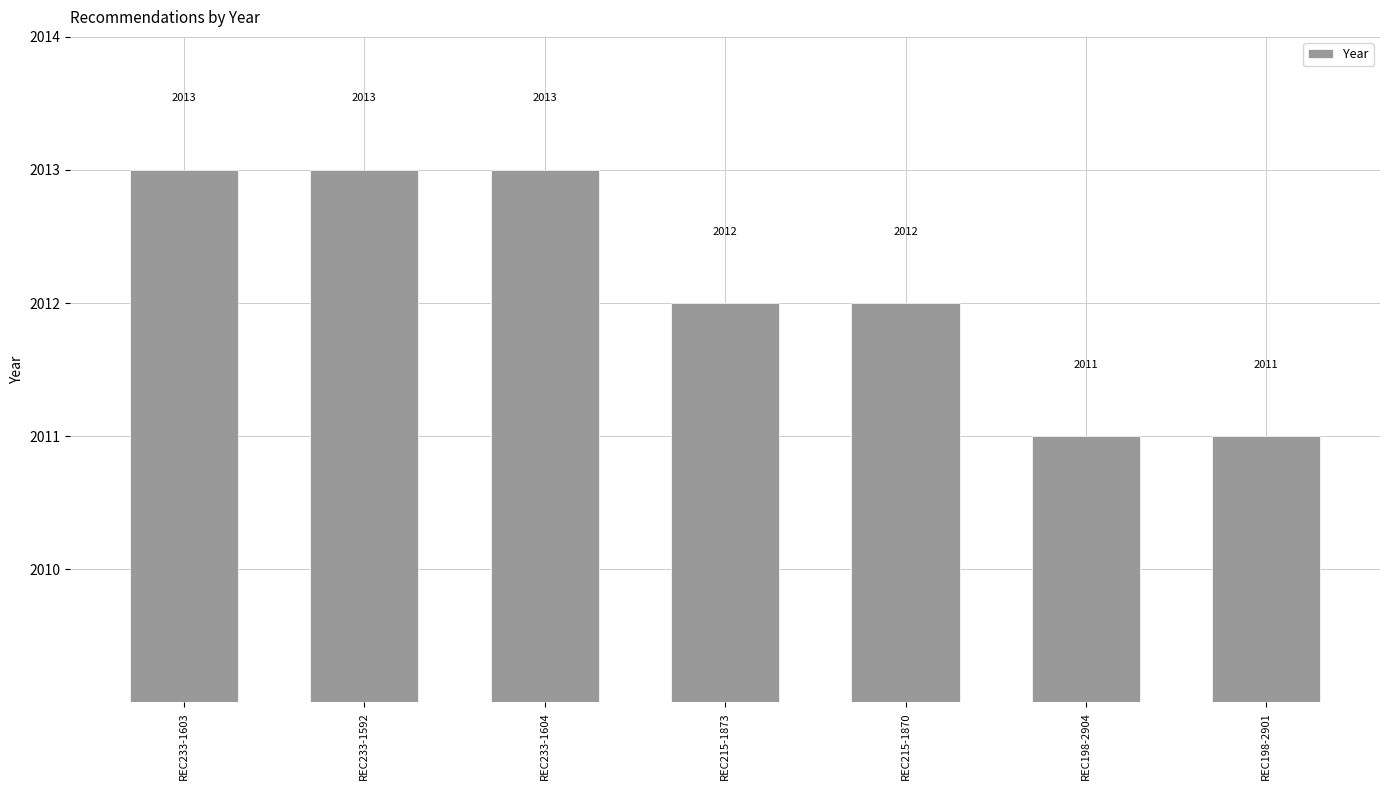

What is the average value?

2012